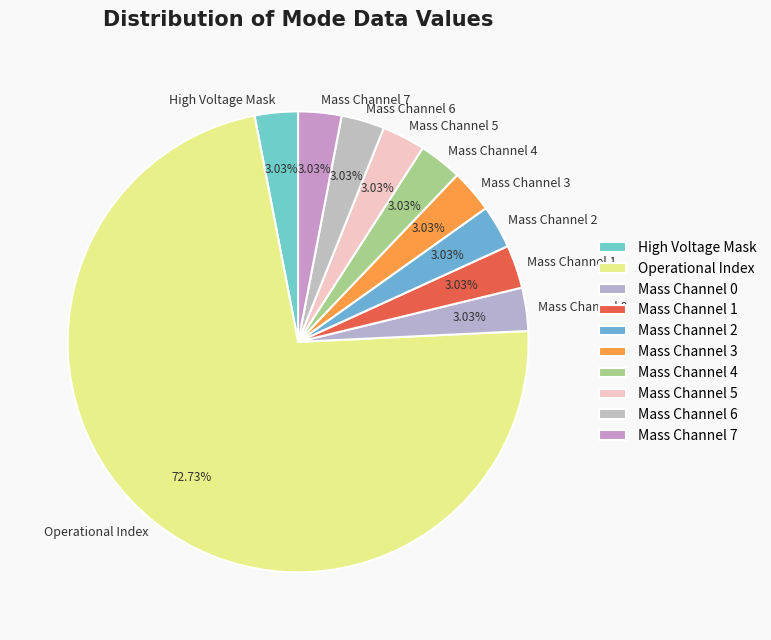

Which slice is the largest?

Operational Index